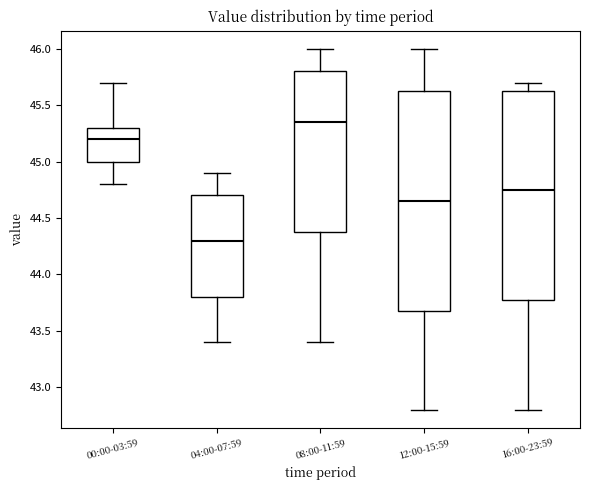

Which box has the lowest median line?

04:00-07:59